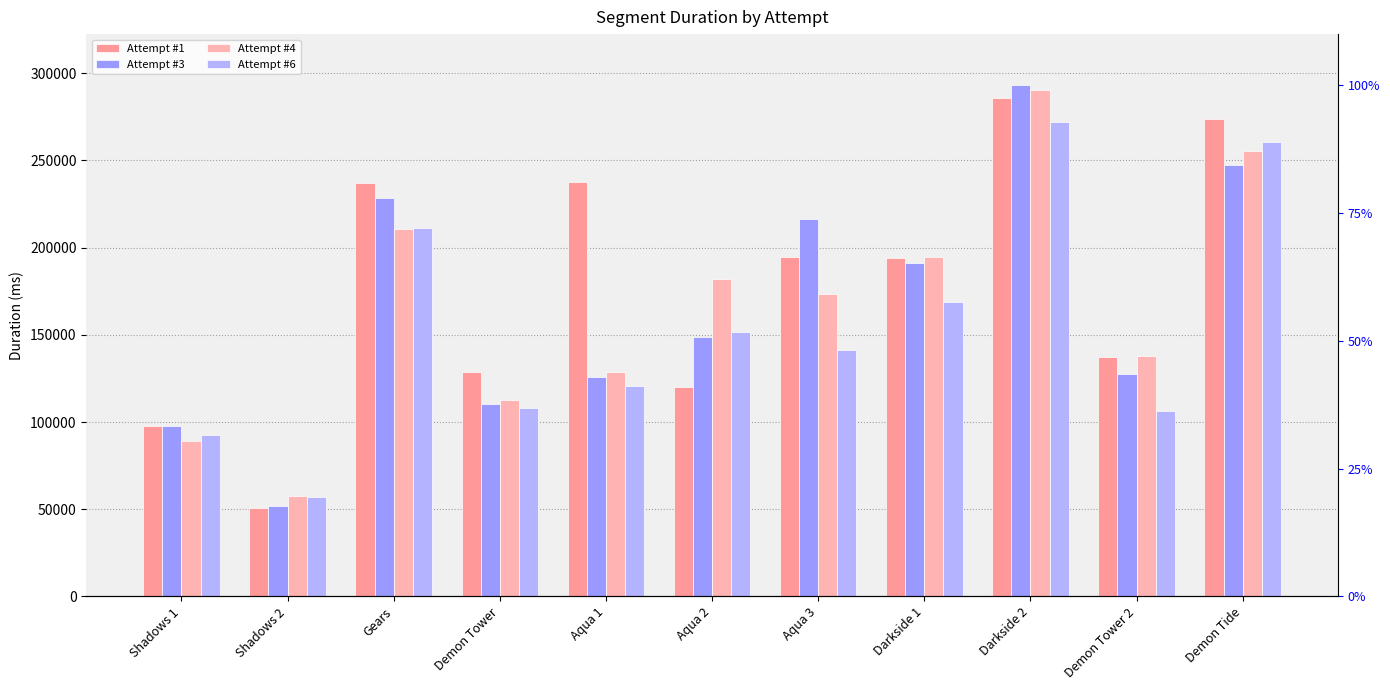

Is the value of Attempt #6 at Aqua 1 greater than the value of Attempt #3 at Shadows 2?

Yes